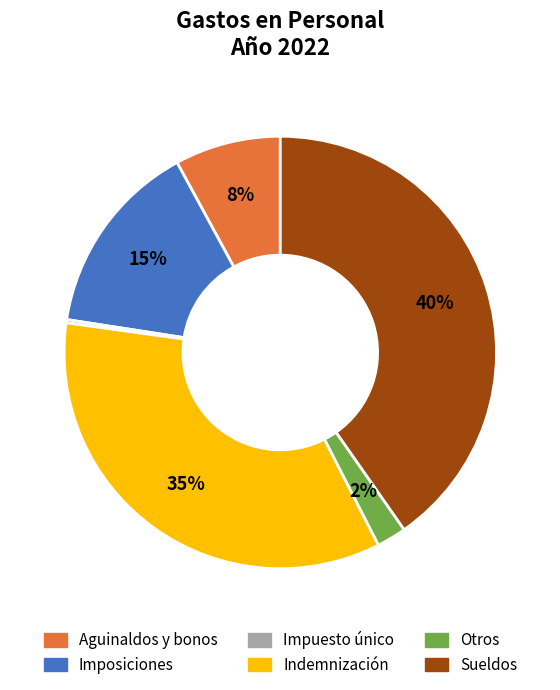

To the nearest percent, what is the difference between the Sueldos and Otros slice percentages?

38%